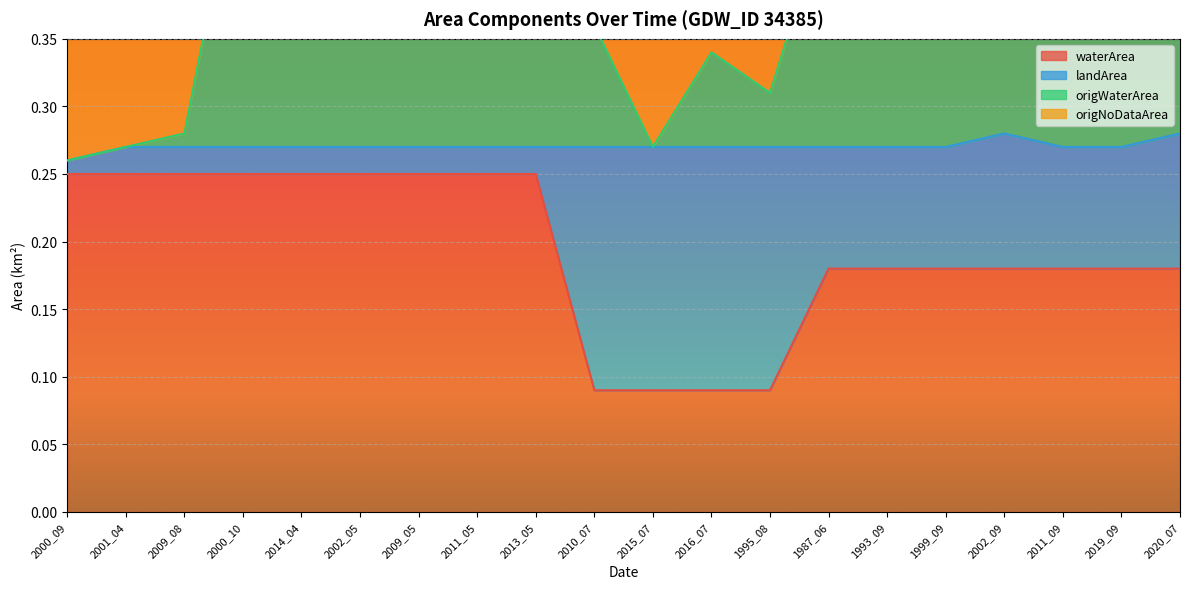

Is the value of waterArea at 2002_09 greater than the value of origWaterArea at 1999_09?

No